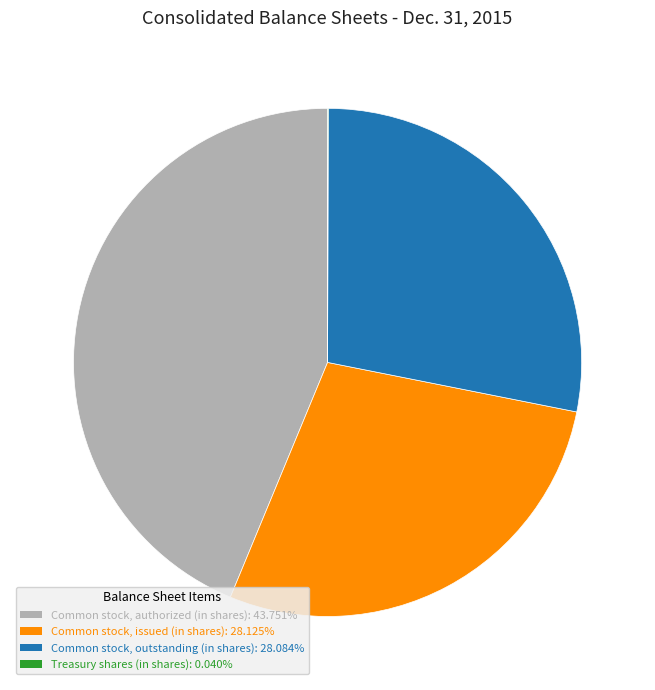

What is the largest slice in the pie chart?

Common stock, authorized (in shares)